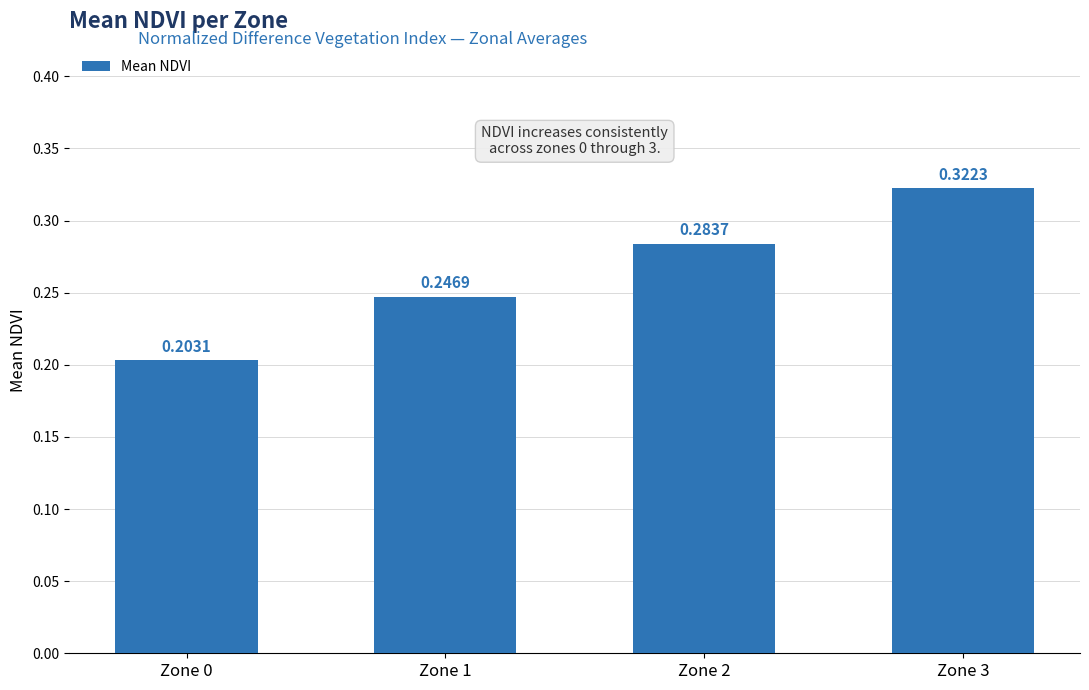

What is the sum of all values?

1.1